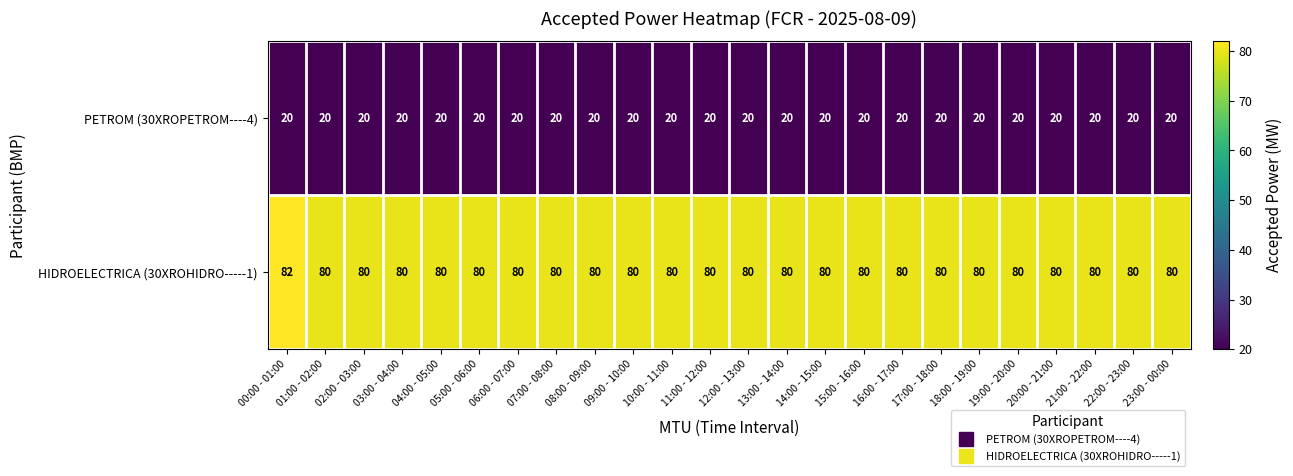

Which series has the widest spread of values?

HIDROELECTRICA (30XROHIDRO-----1)